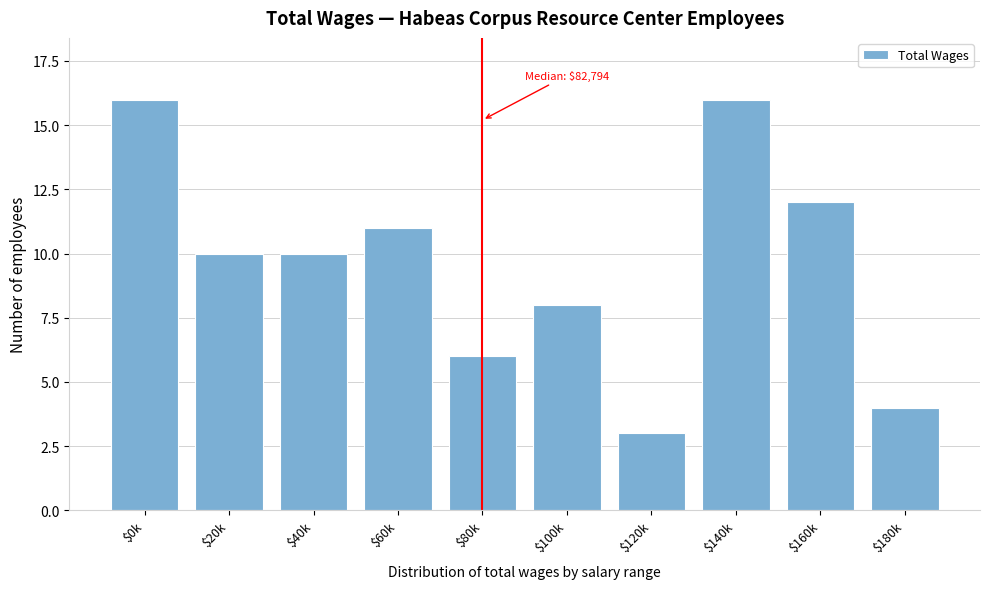

Reading left to right, list all the values displayed in this chart.

16	10	10	11	6	8	3	16	12	4